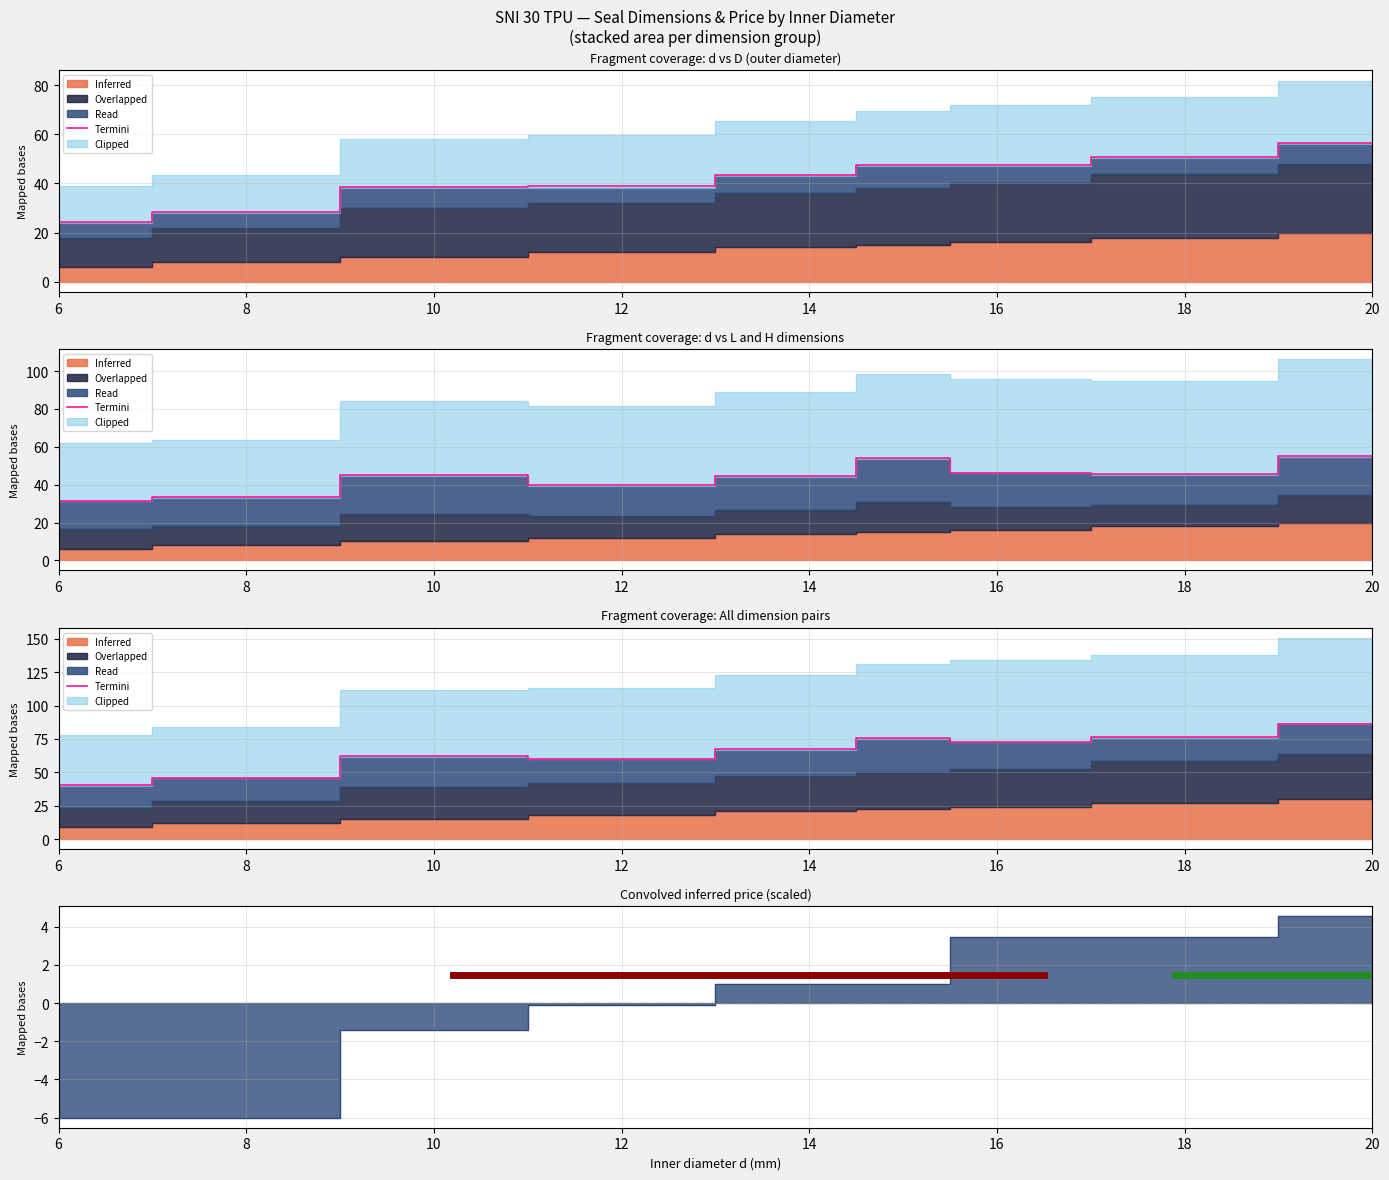

What is the sum of all values?

587.3